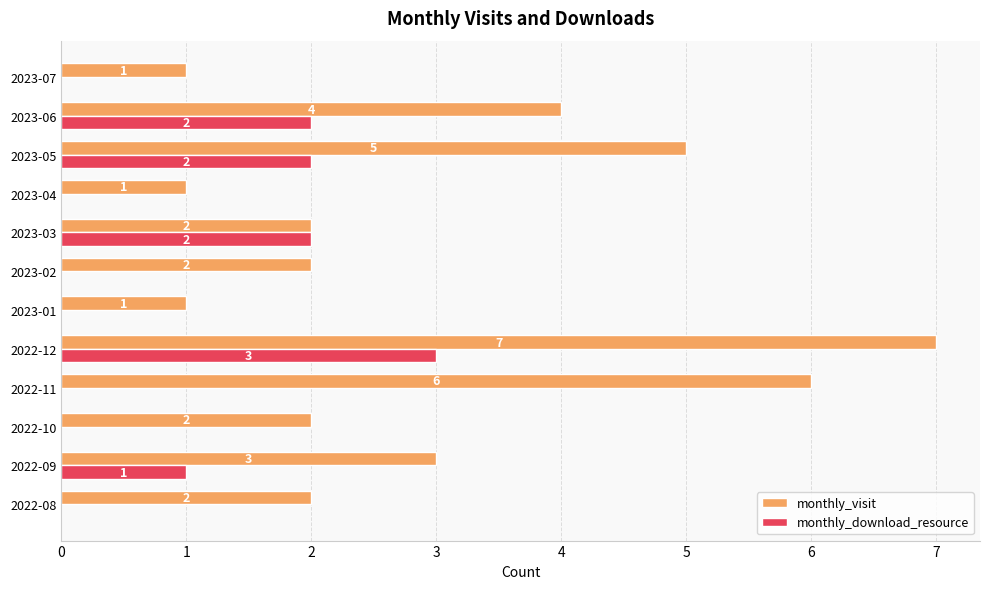

What is the sum of all monthly_visit values?

36